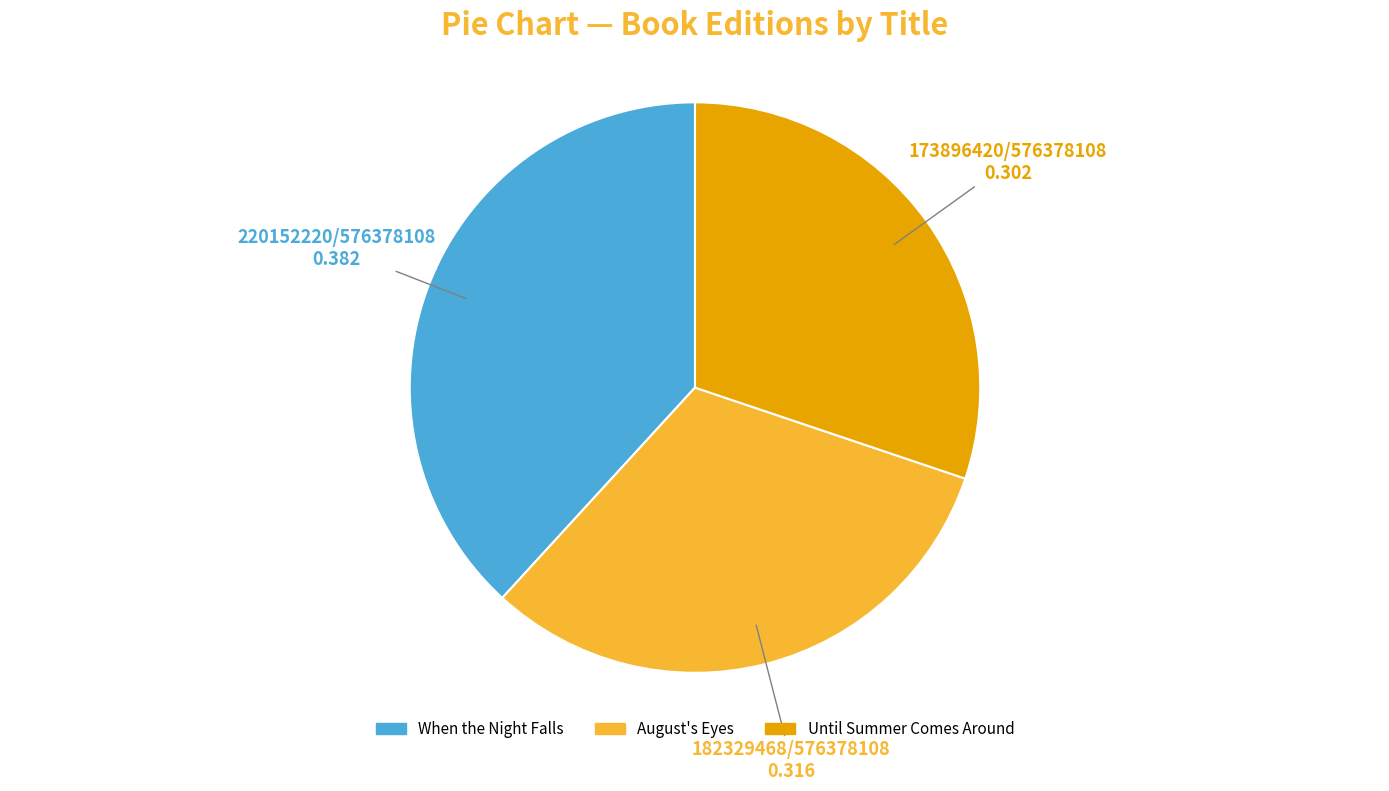

Is When the Night Falls the majority of the pie?

No